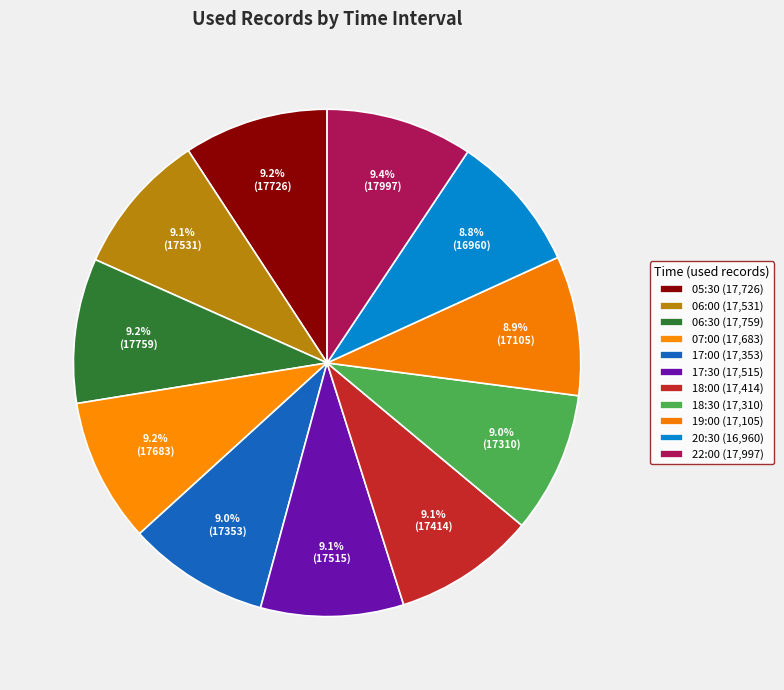

Does any single category account for the majority?

No